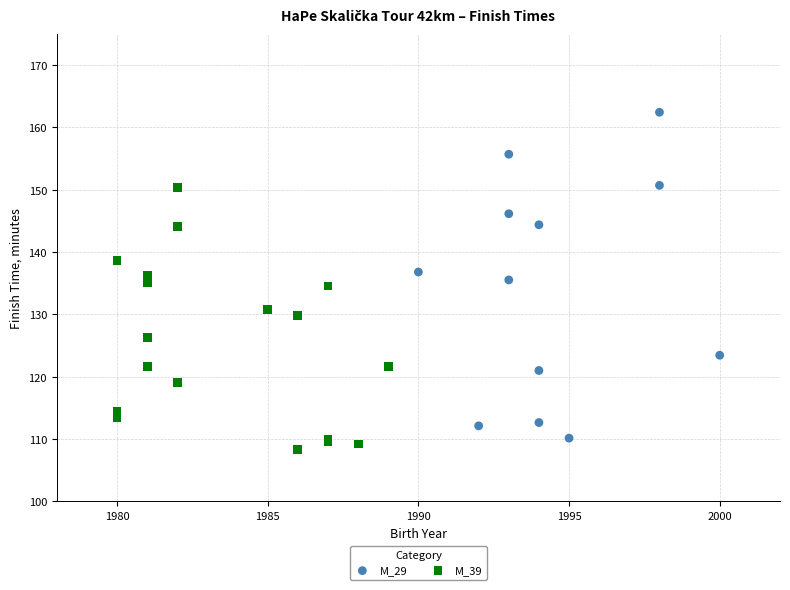

Which series contains the highest Y value?

M_29